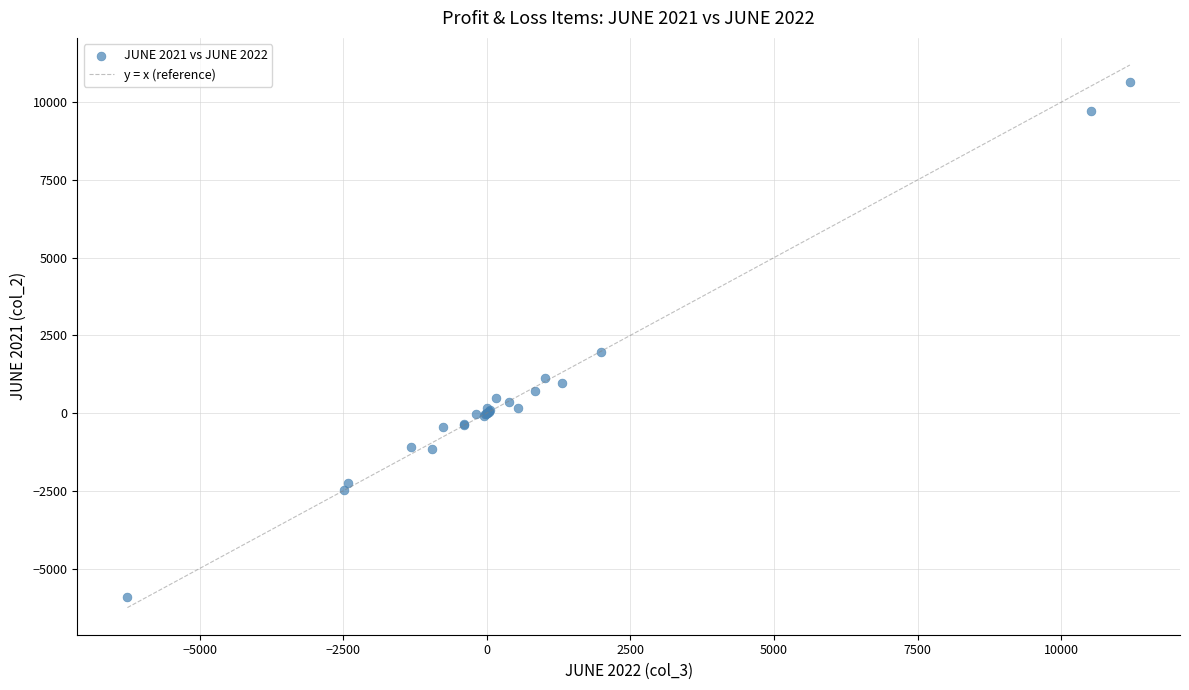

What Y value in the scatter plot is closest to 2362?

1949.9